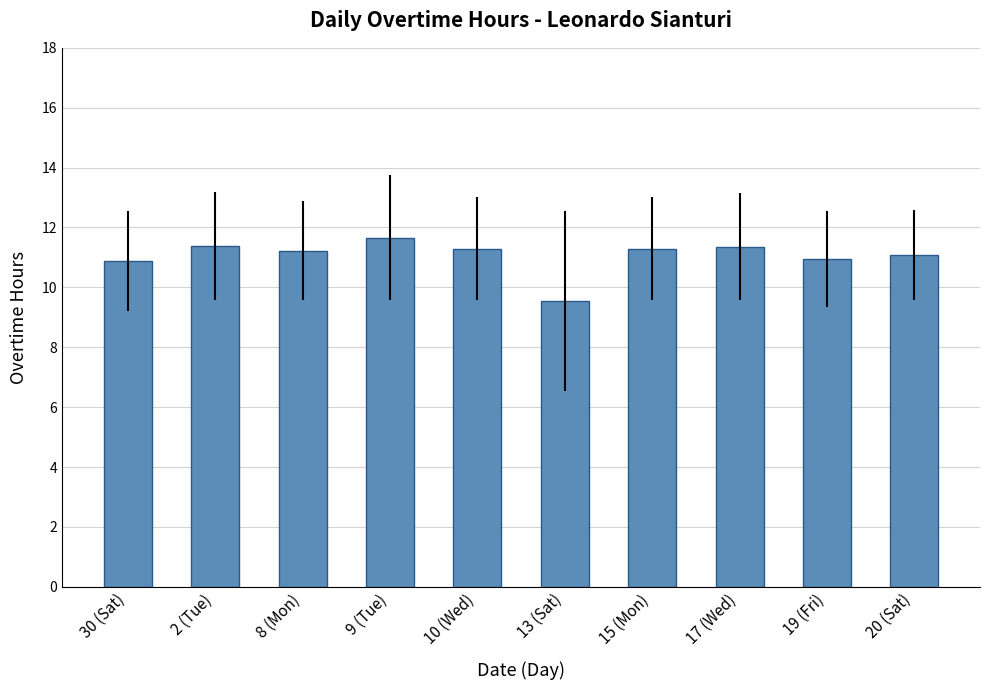

Does the chart contain any negative values?

No